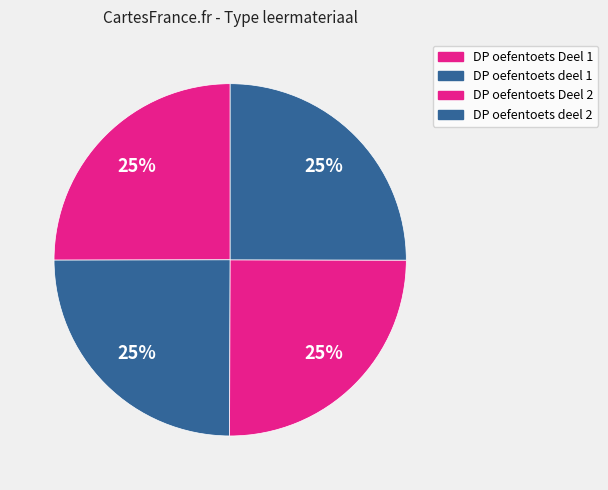

Does DP oefentoets Deel 1 account for over 50% of the chart?

No